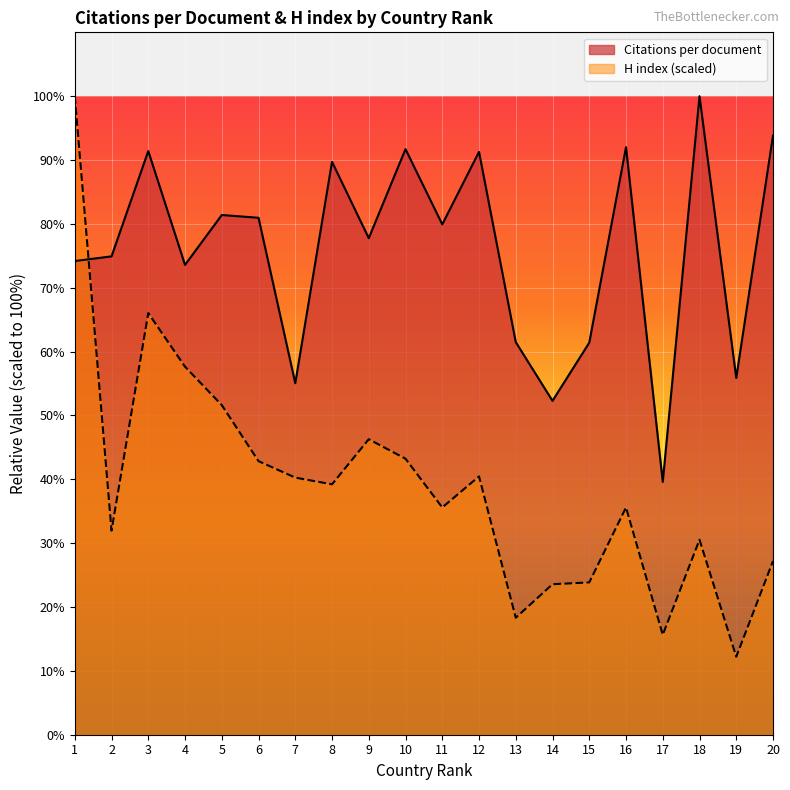

Does the chart display data point markers on the line(s)?

No